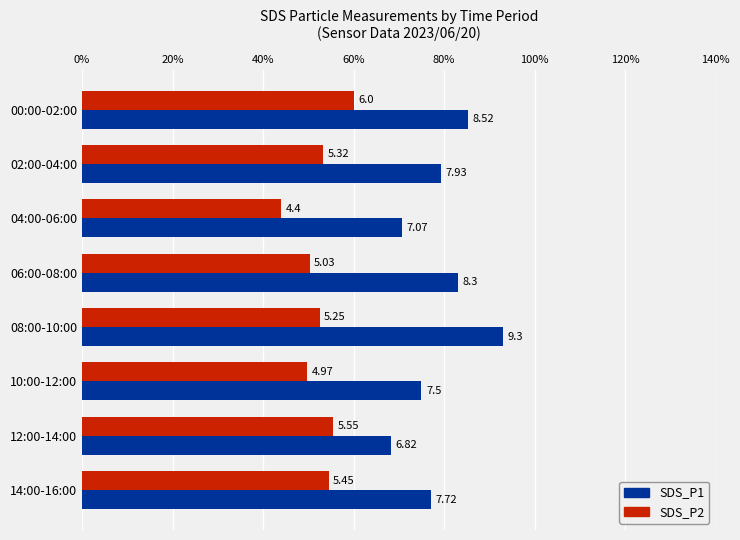

What are all the series names shown in the legend?

SDS_P1, SDS_P2